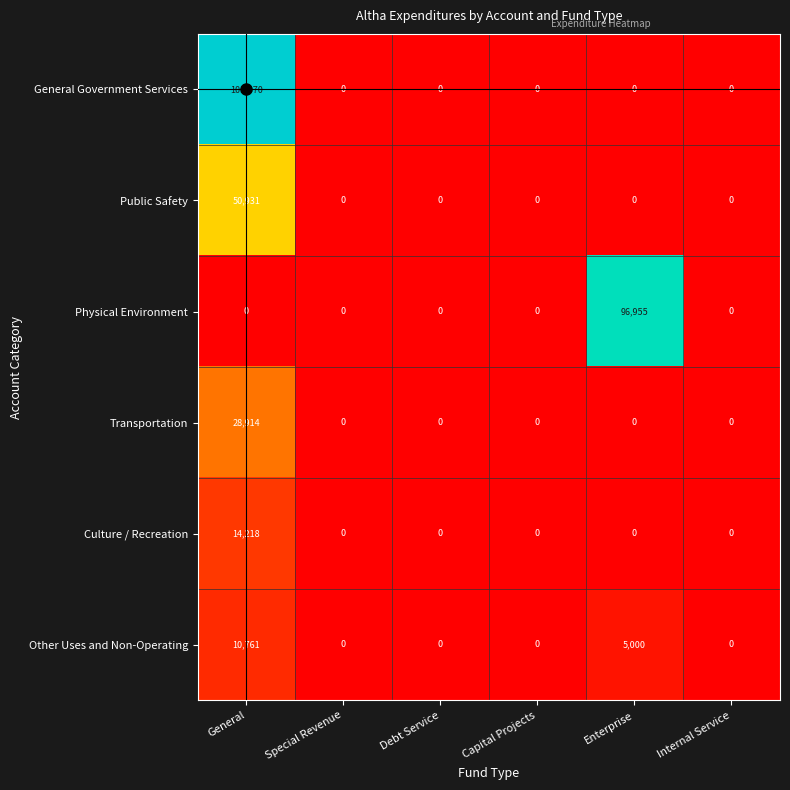

The value of Other Uses and Non-Operating at Special Revenue is 0. True or false?

True